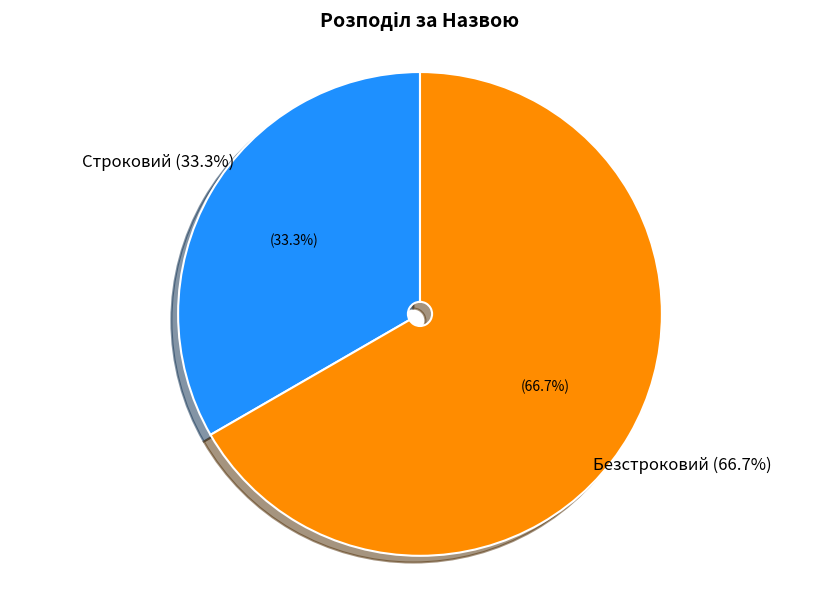

To the nearest percent, what is the difference between the Безстроковий and Строковий slice percentages?

33%